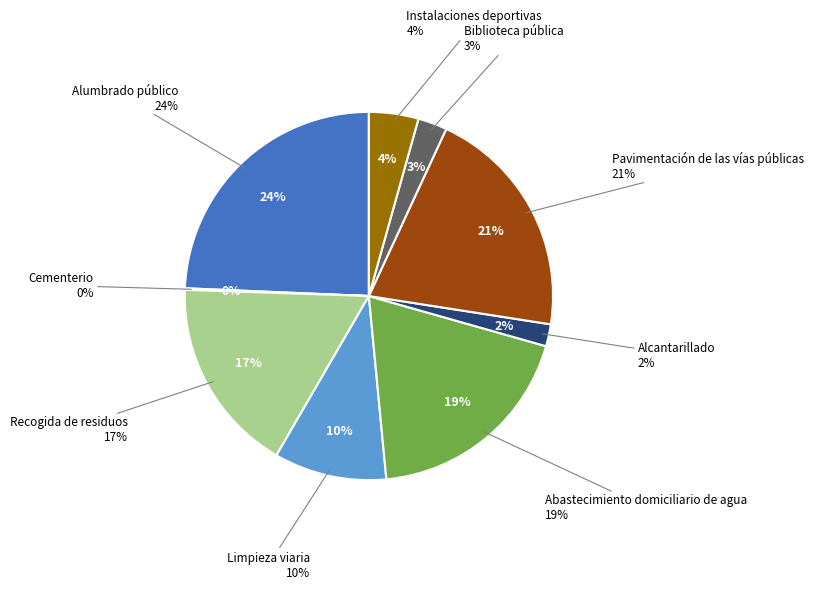

How many slices are in this pie chart?

9